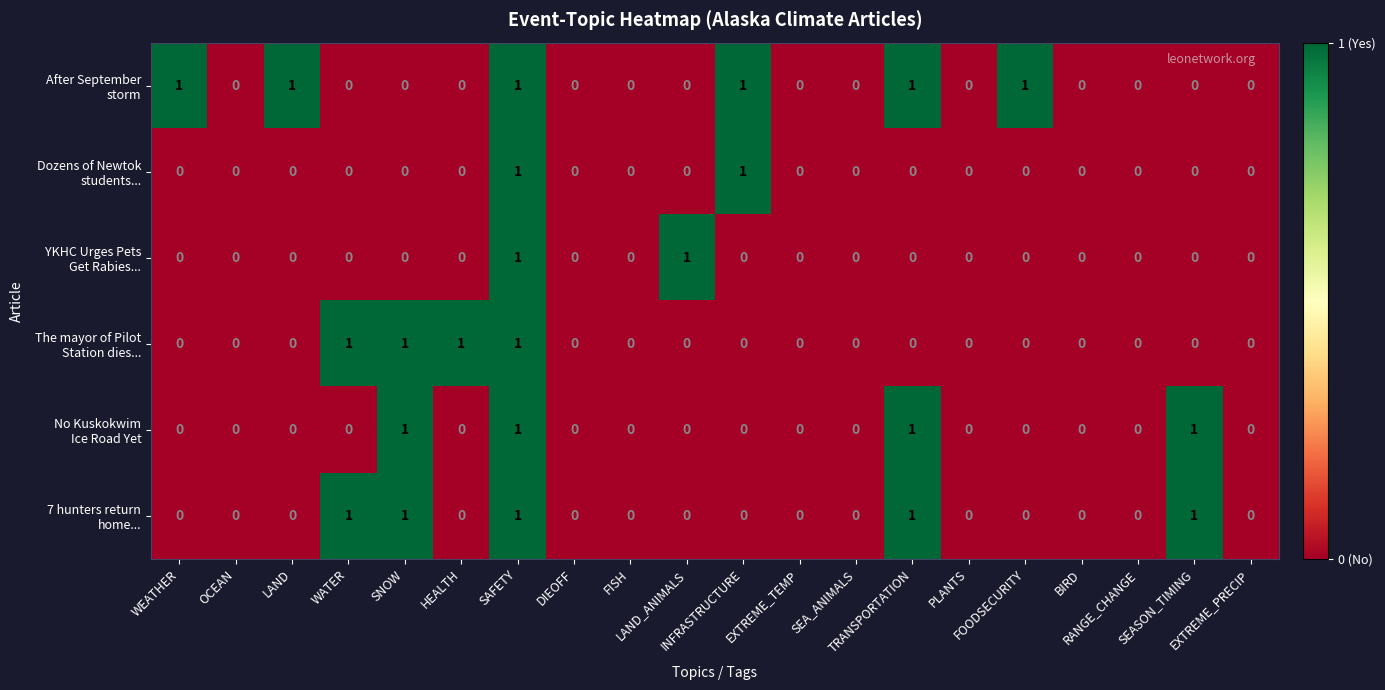

Count the number of data series in this chart.

6